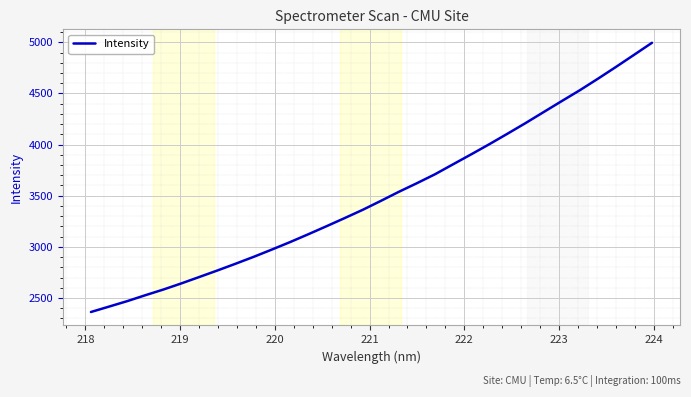

What is the difference between the maximum and minimum values?

2632.5